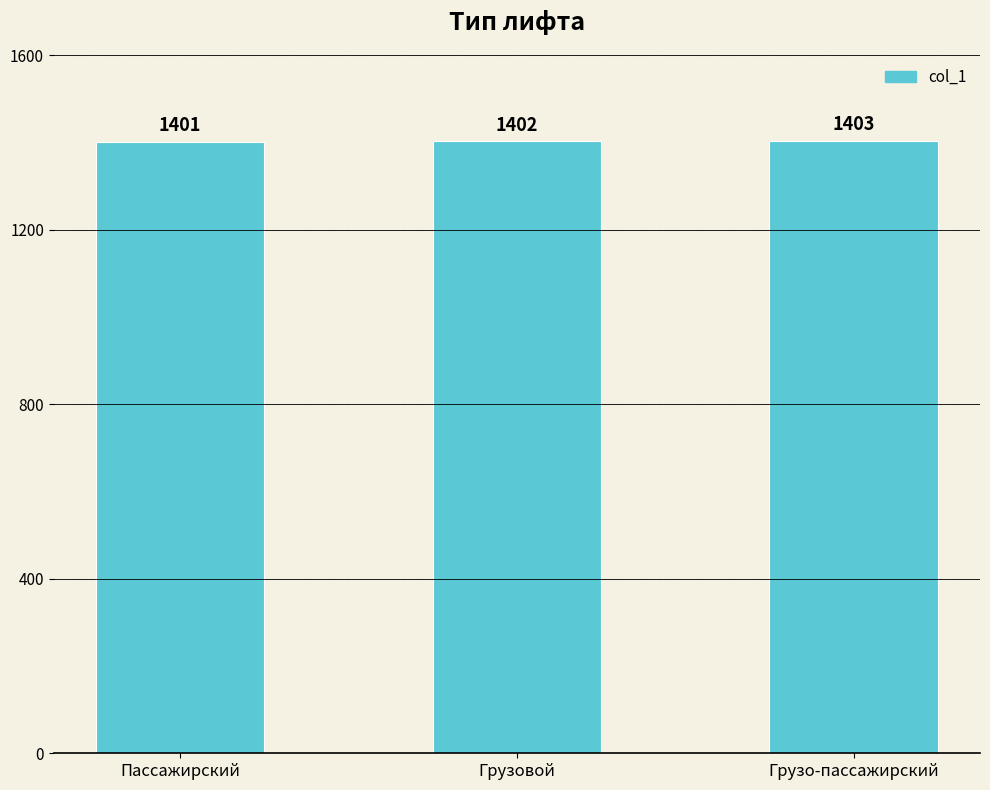

What is the sum of all values?

4206